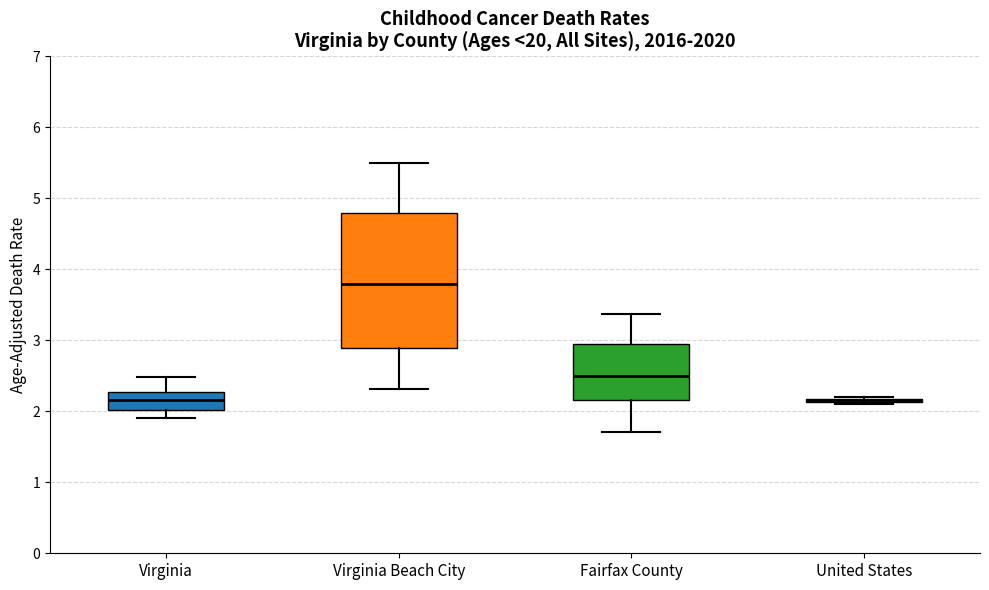

Where is the lower edge of the box for United States on the y-axis? The values are not printed on the chart, so give them approximately, as read against the axis.

2.1